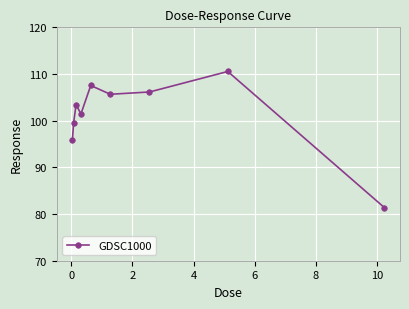

What is the average value?

101.3